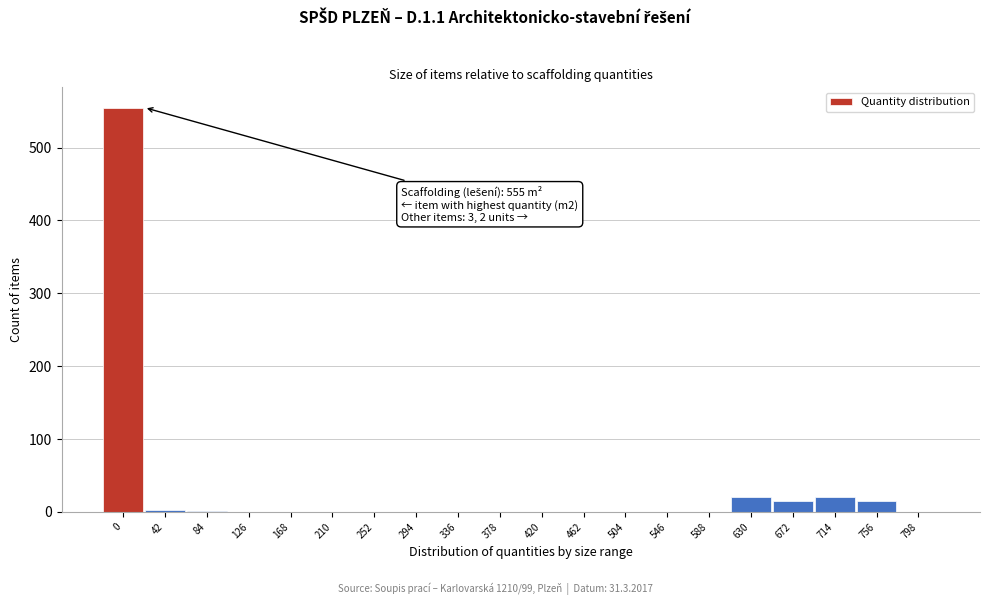

Is it true that the value at 168 is 306?

False